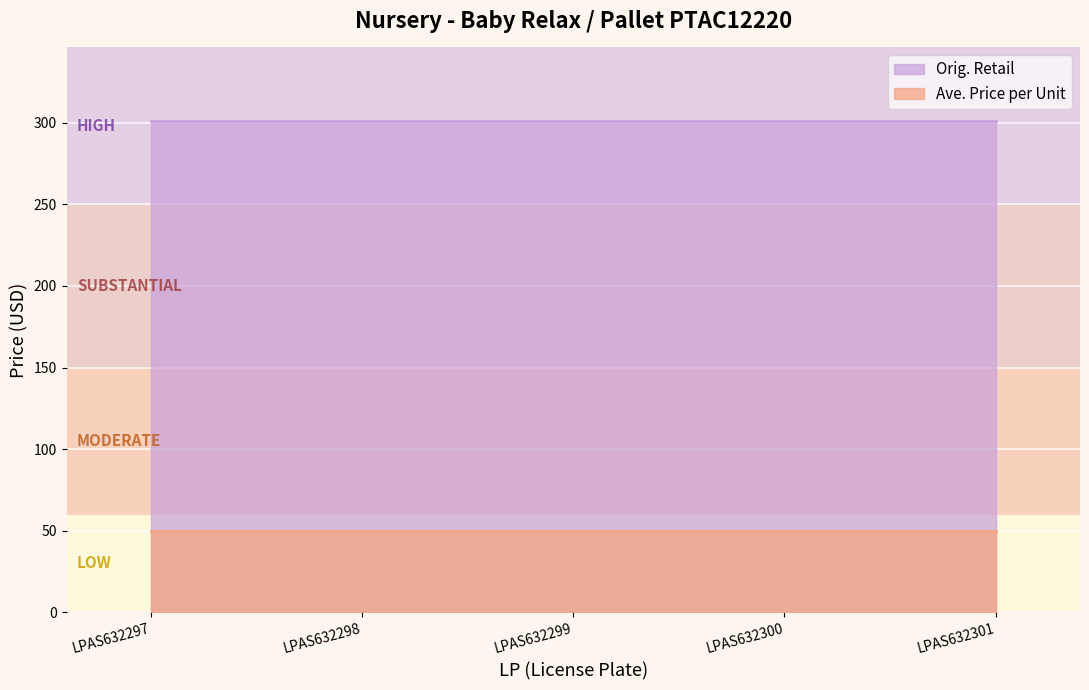

What is the total value across all series at LPAS632298?

351.0